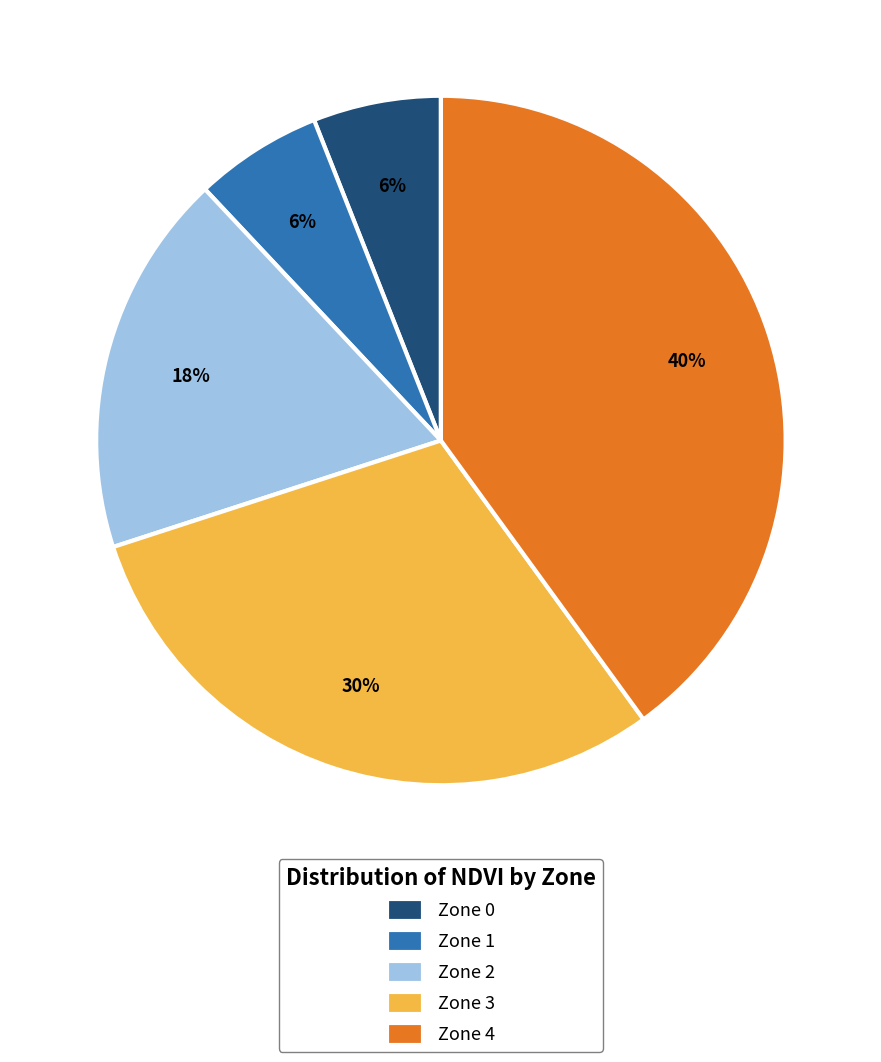

Which category has the biggest portion of the pie?

Zone 4